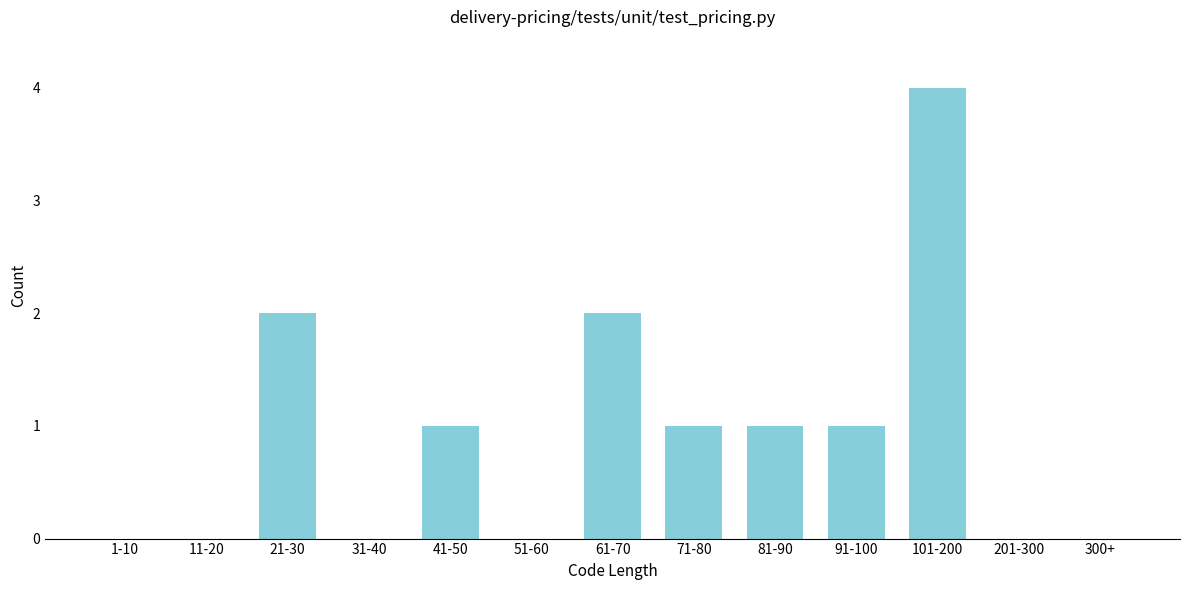

Reading left to right, transcribe all the data shown in this chart.

1-10=0	11-20=0	21-30=2	31-40=0	41-50=1	51-60=0	61-70=2	71-80=1	81-90=1	91-100=1	101-200=4	201-300=0	300+=0